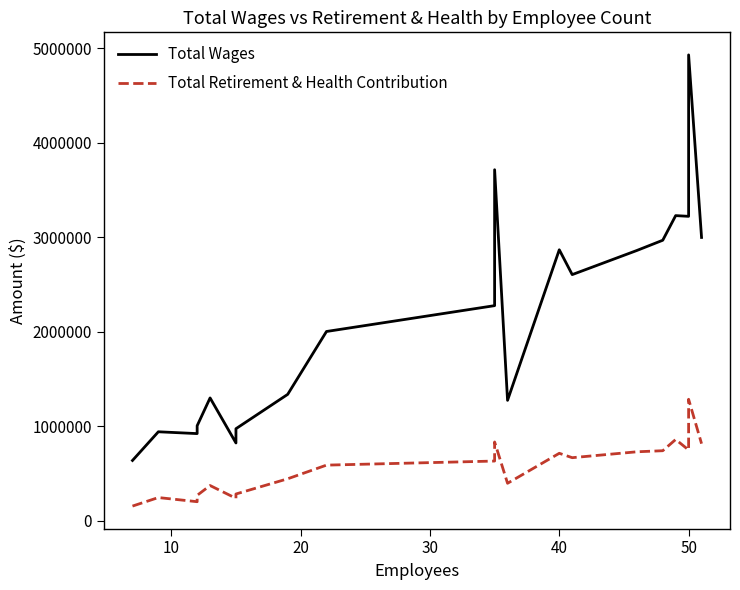

What are all the series names shown in the legend?

Total Wages, Total Retirement & Health Contribution